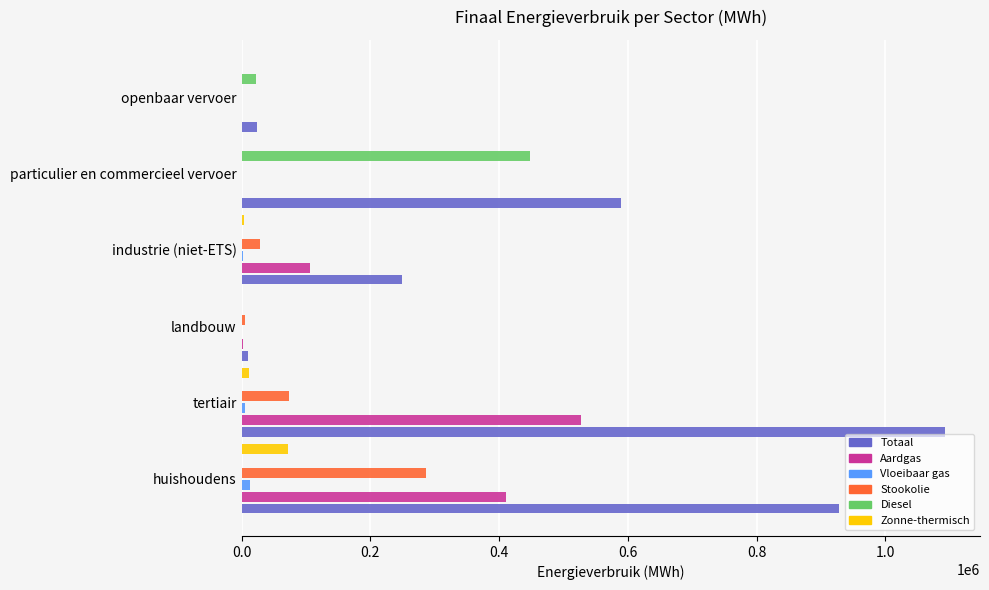

The Diesel series shows 0.0 at huishoudens. True or false?

True